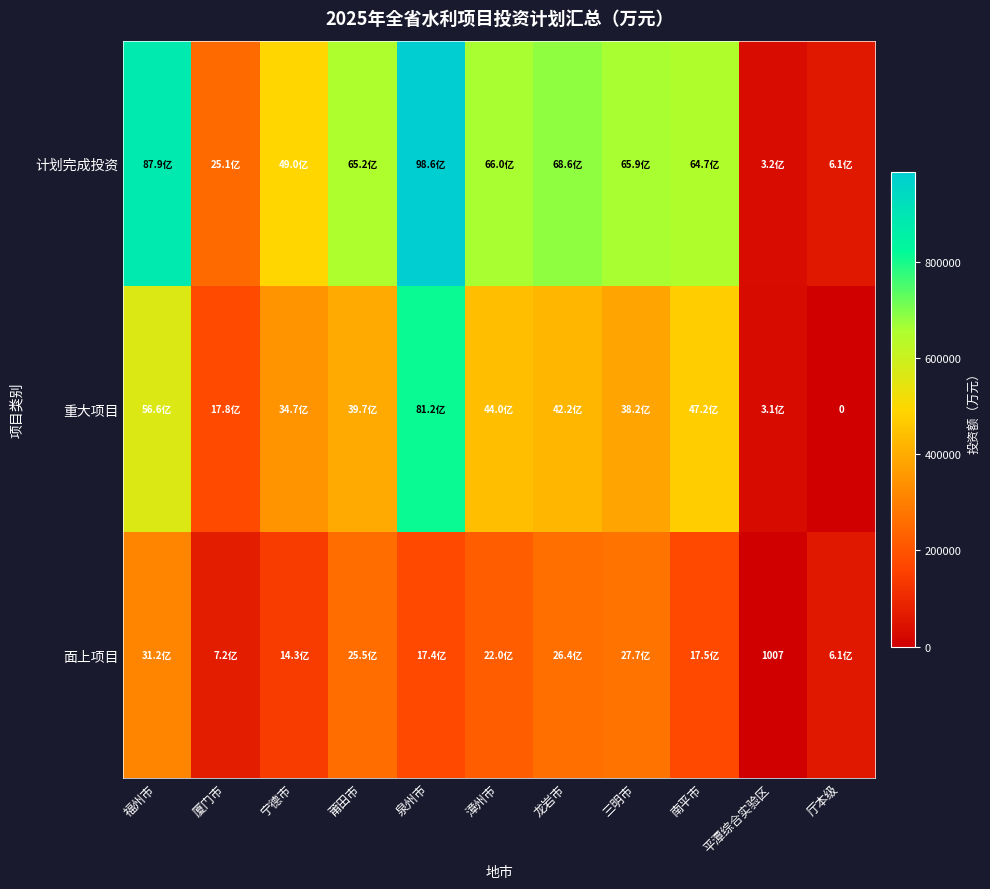

What is the difference between the maximum and minimum values in the 面上项目 series?

311429.0